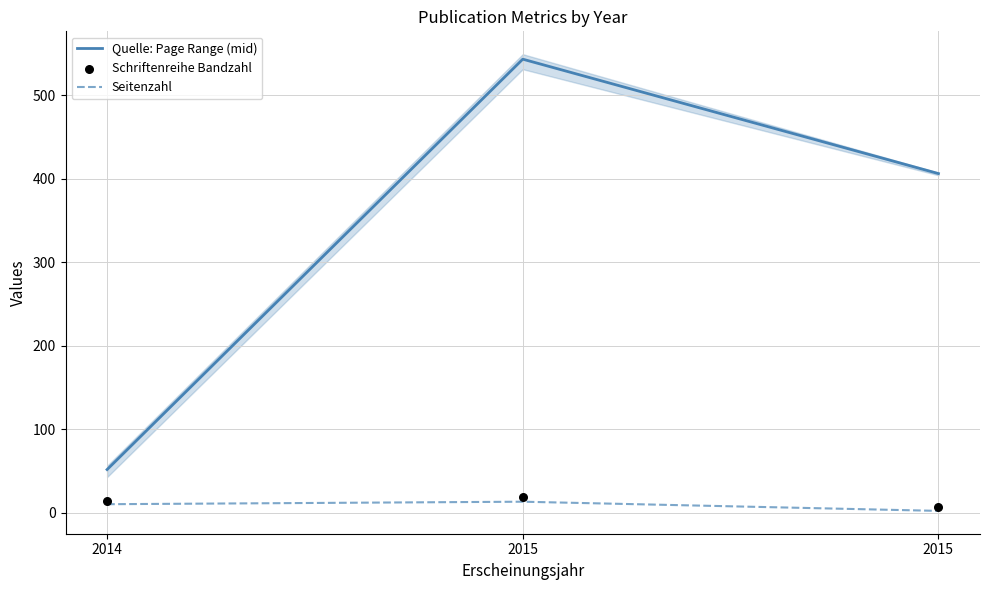

At which category is the sum across all series the highest?

2015